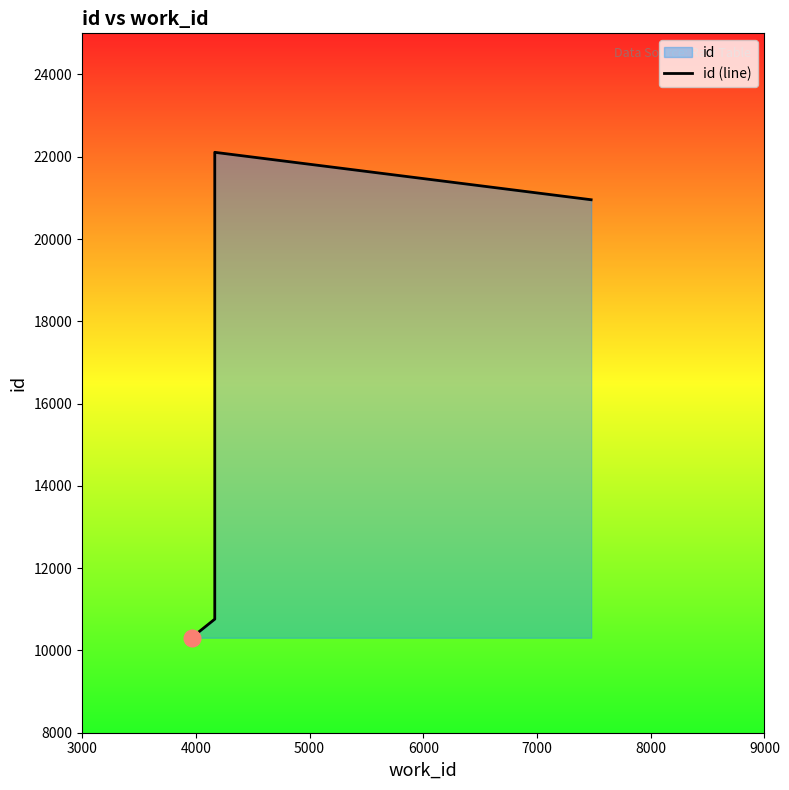

How many distinct data groups are displayed?

1